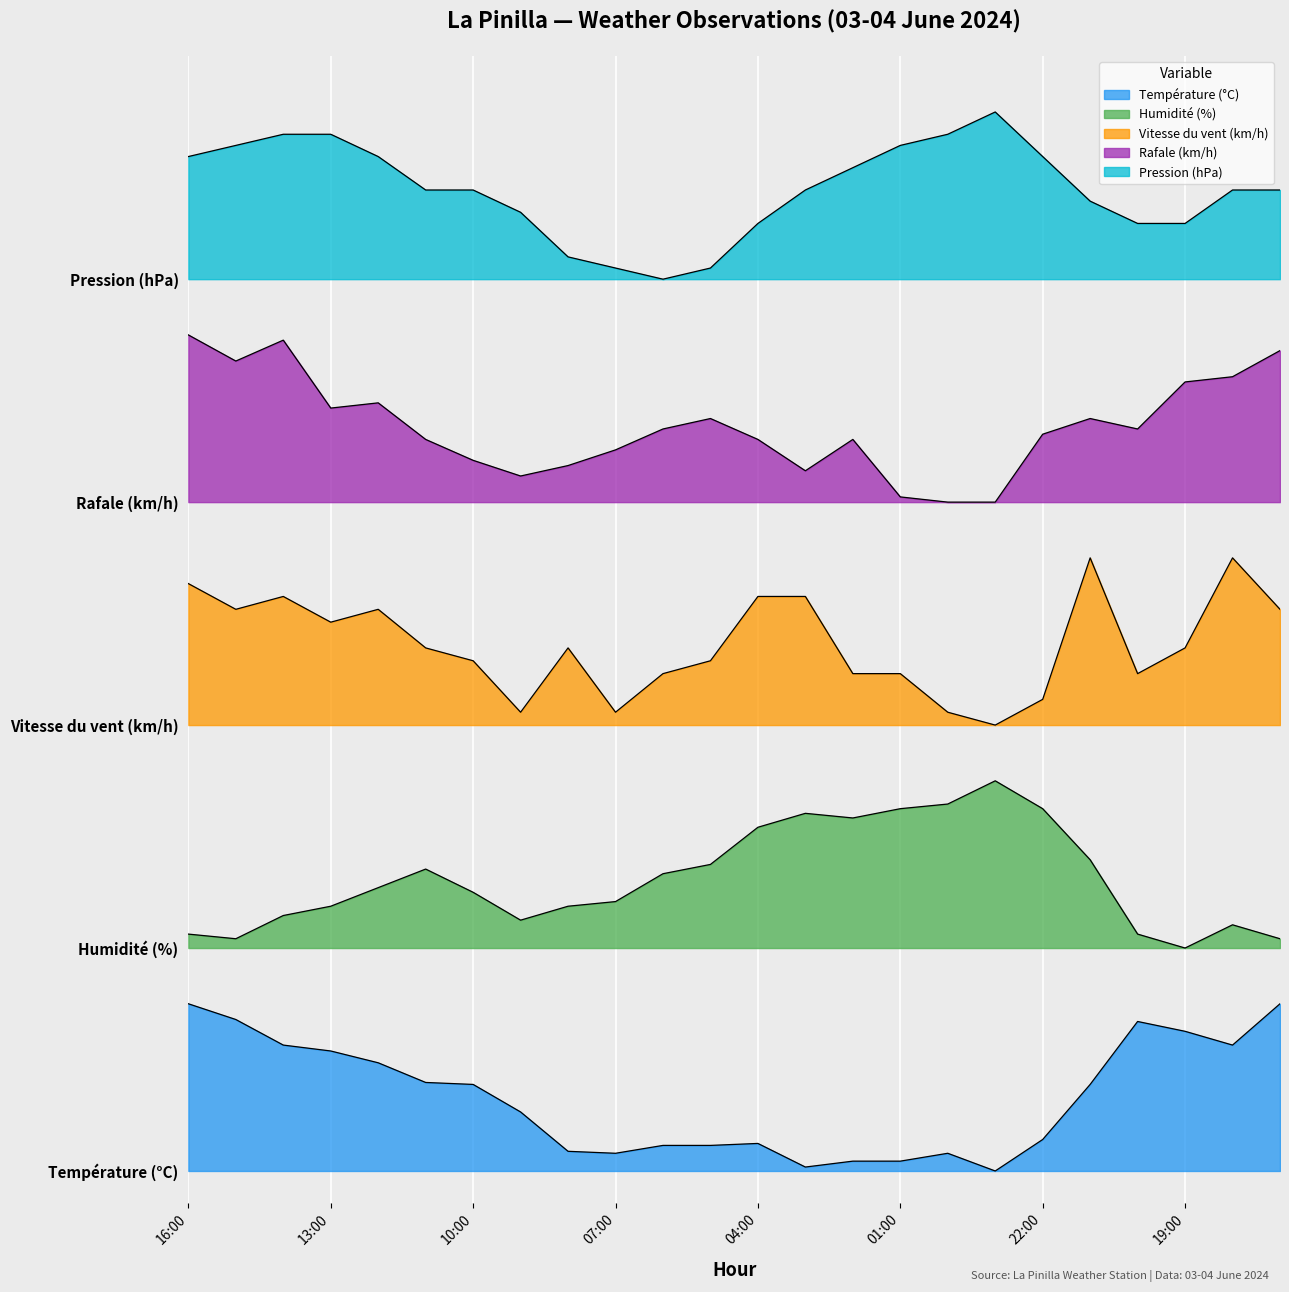

Is it true that Rafale (km/h) equals 5.0 at 19:00?

True